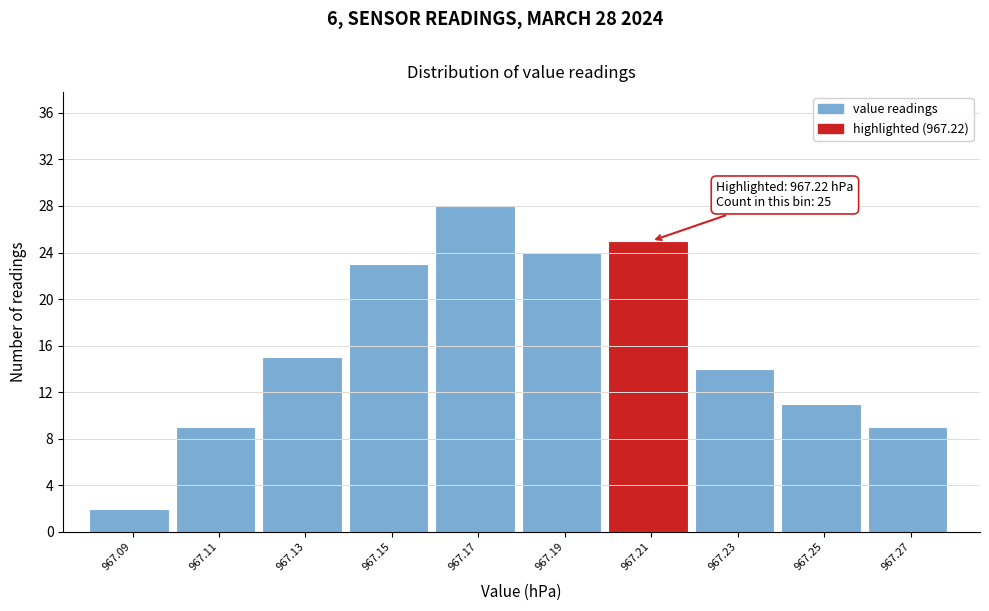

Reading left to right, what are all the values shown in this chart?

967.09=2	967.11=9	967.13=15	967.15=23	967.17=28	967.19=24	967.21=25	967.23=14	967.25=11	967.27=9